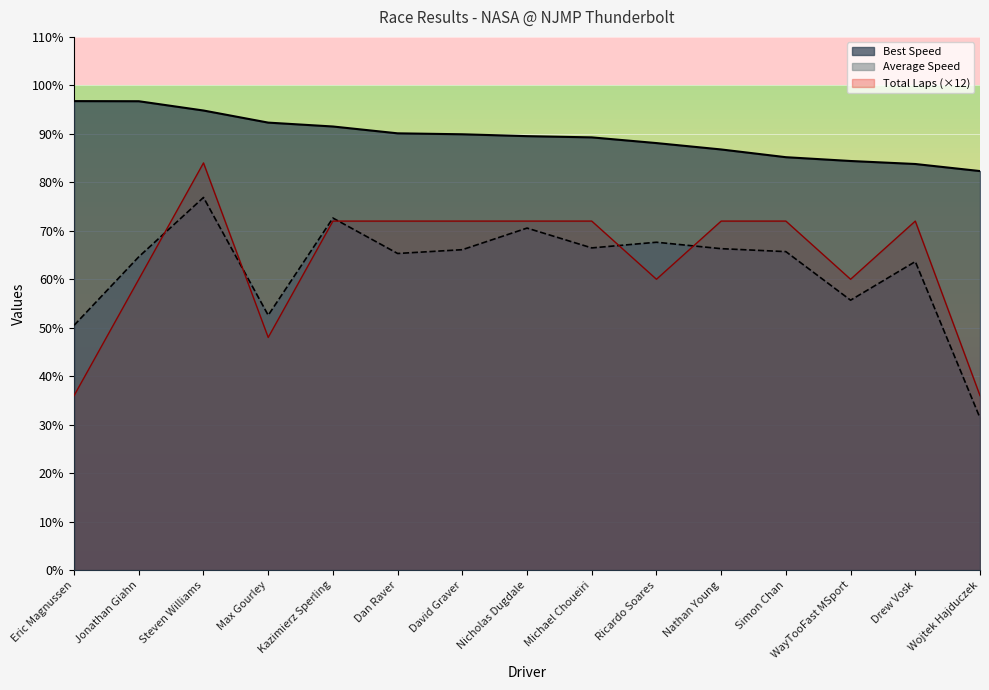

At which category does Total Laps reach its first local valley?

Max Gourley